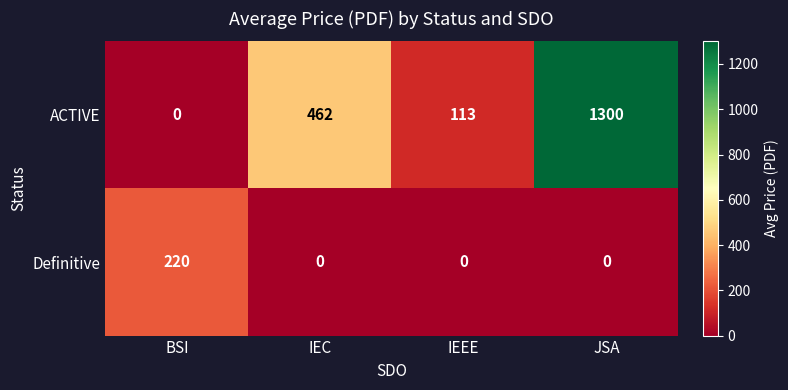

Reading right to left, list all the values displayed in this chart.

ACTIVE: JSA=1300	IEEE=113	IEC=462	BSI=0
Definitive: JSA=0	IEEE=0	IEC=0	BSI=220